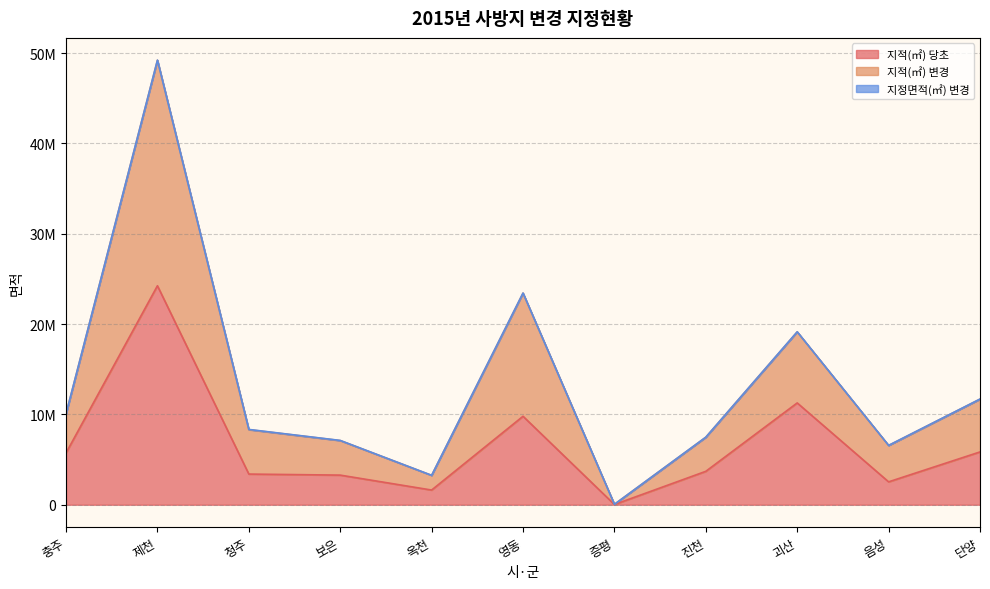

What is the value of the 지적(㎡) 당초 point at the 11th from the left?

5846587